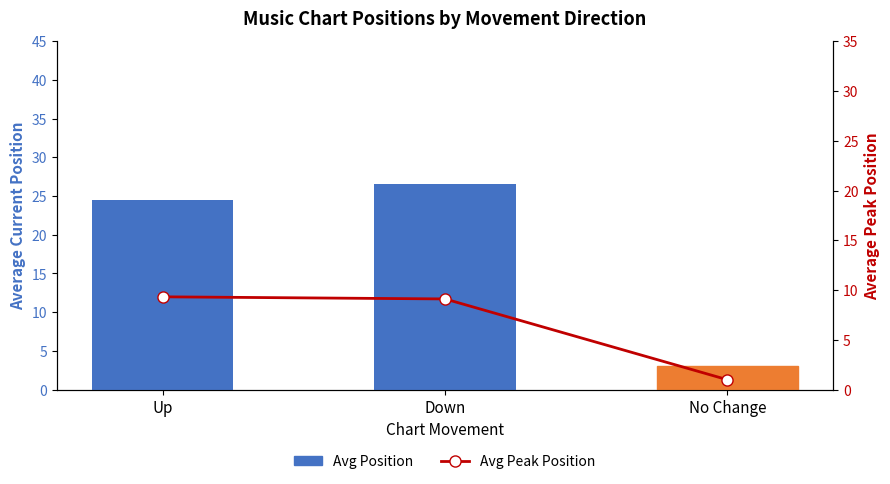

What is the average value of the Avg Peak Position series?

6.5